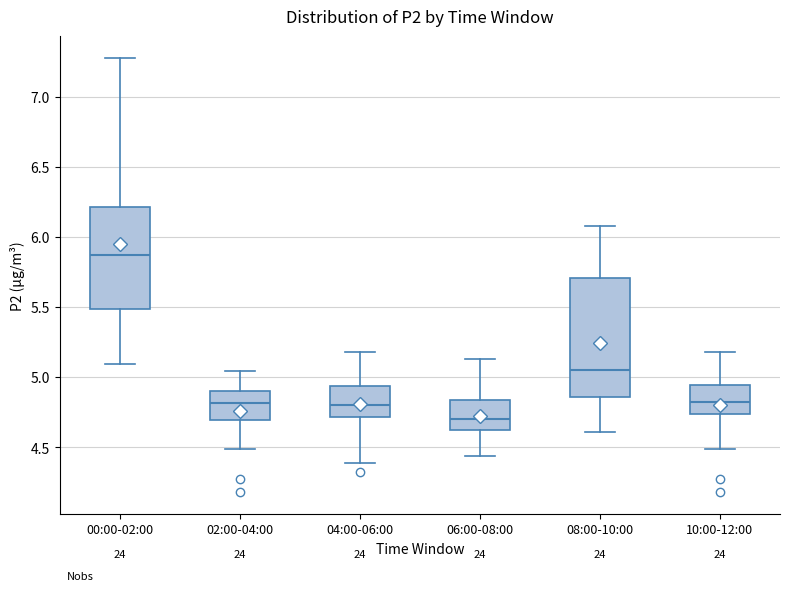

Reading left to right, read every box against the y-axis: the position of its median line, the range the box covers, and the ends of its whiskers. The values are not printed on the chart, so give them approximately, as read against the axis.

00:00-02:00: median 5.85, box 5.50 to 6.20, whiskers 5.10 to 7.30
02:00-04:00: median 4.80, box 4.70 to 4.90, whiskers 4.50 to 5.05
04:00-06:00: median 4.80, box 4.70 to 4.95, whiskers 4.40 to 5.20
06:00-08:00: median 4.70, box 4.60 to 4.85, whiskers 4.45 to 5.15
08:00-10:00: median 5.05, box 4.85 to 5.70, whiskers 4.60 to 6.10
10:00-12:00: median 4.80, box 4.75 to 4.95, whiskers 4.50 to 5.20